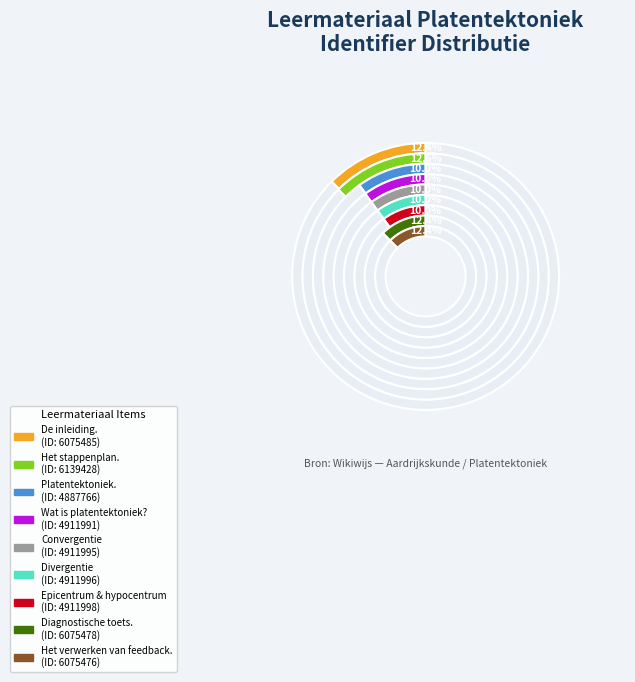

Which category has the smallest portion of the pie?

Platentektoniek.